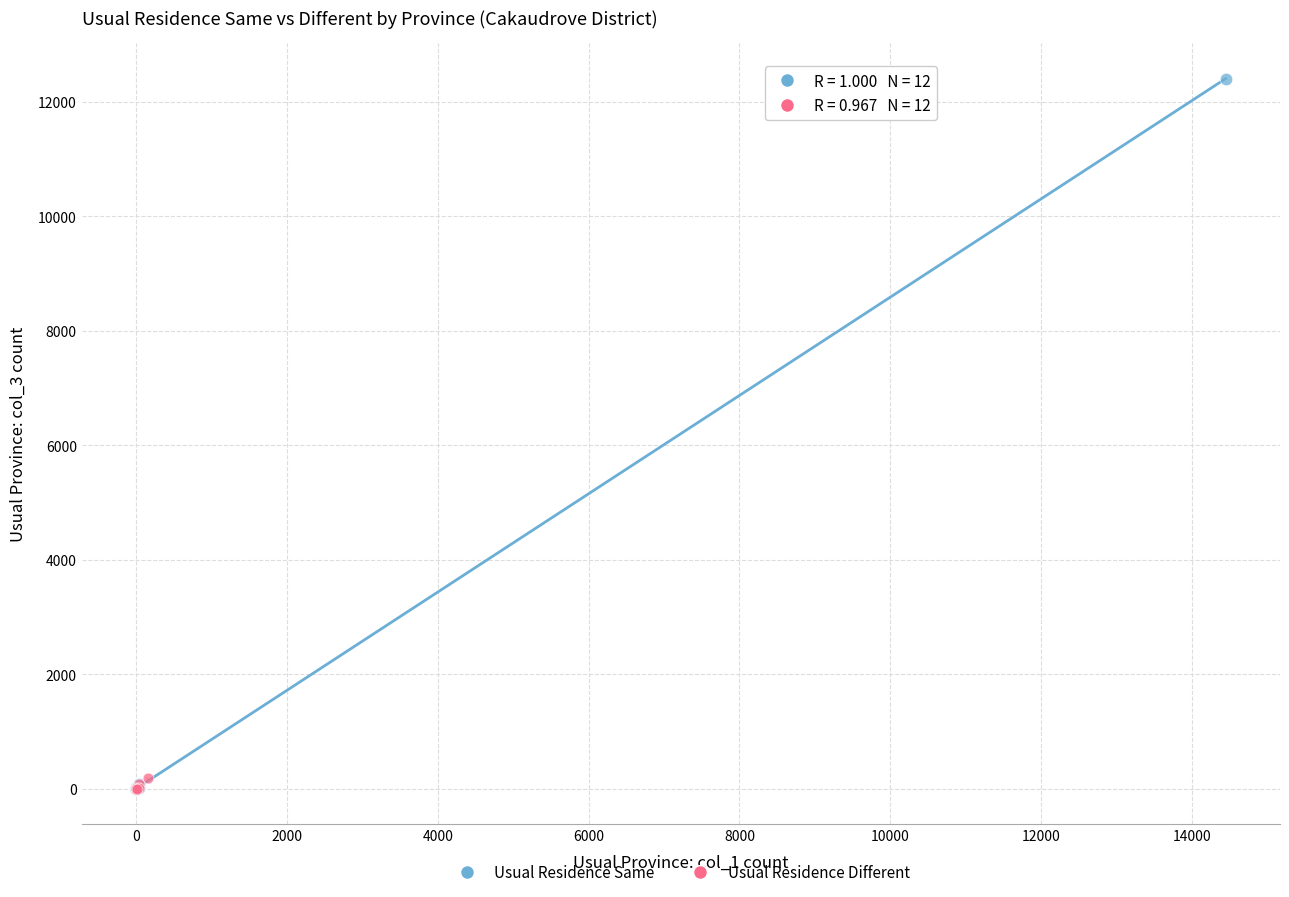

Which series has the widest spread of Y values?

Usual Residence Same